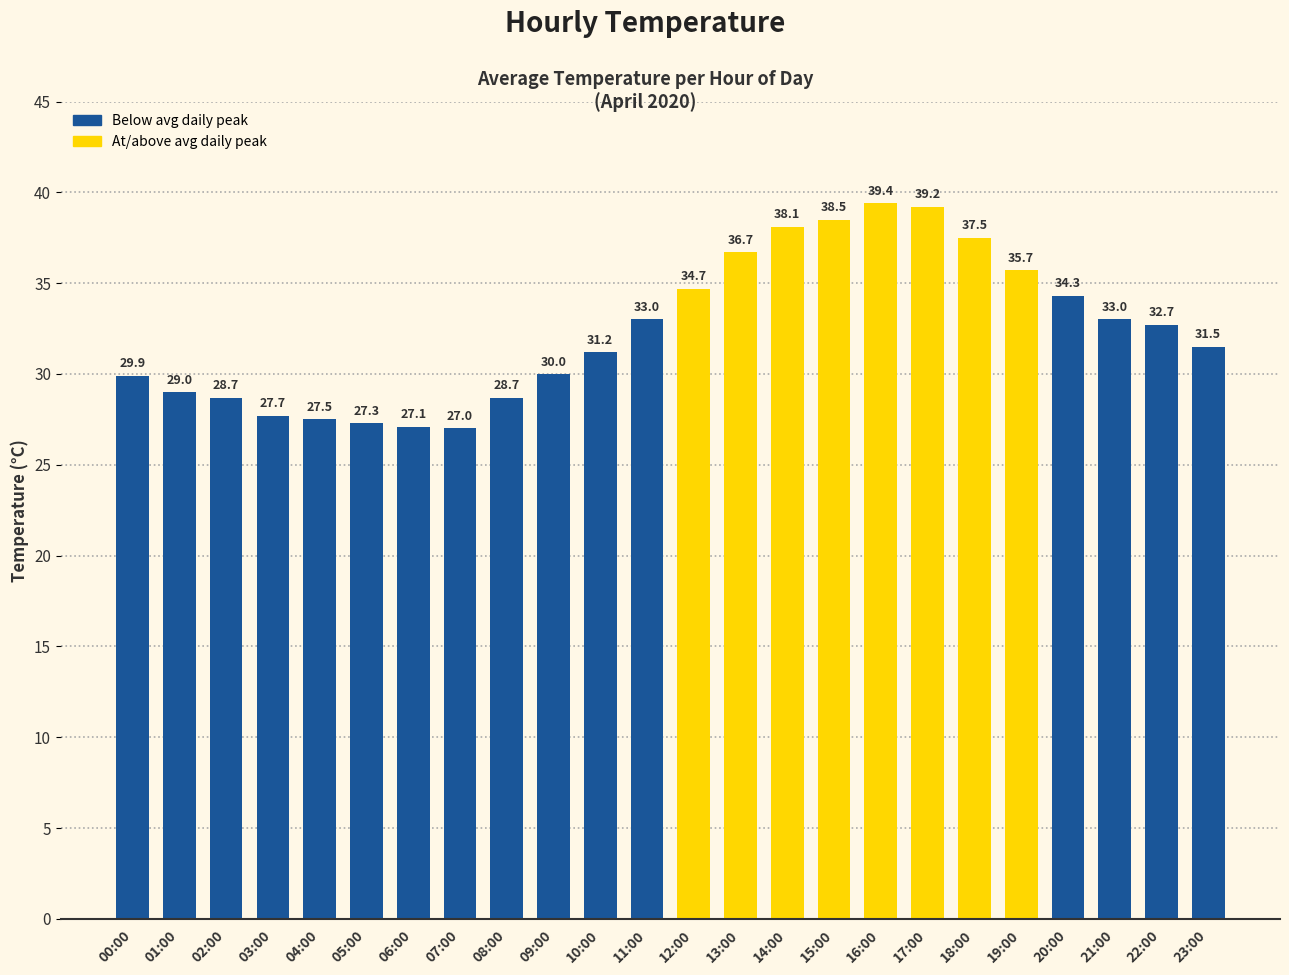

The value at 12:00 is 59.5. True or false?

False